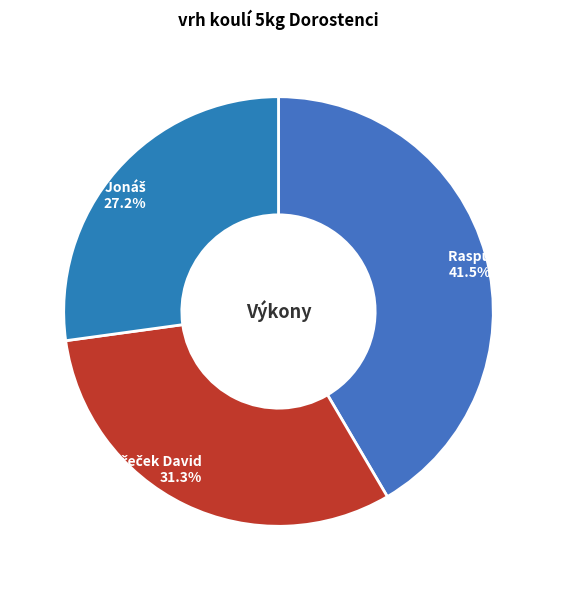

Does any single category account for the majority?

No